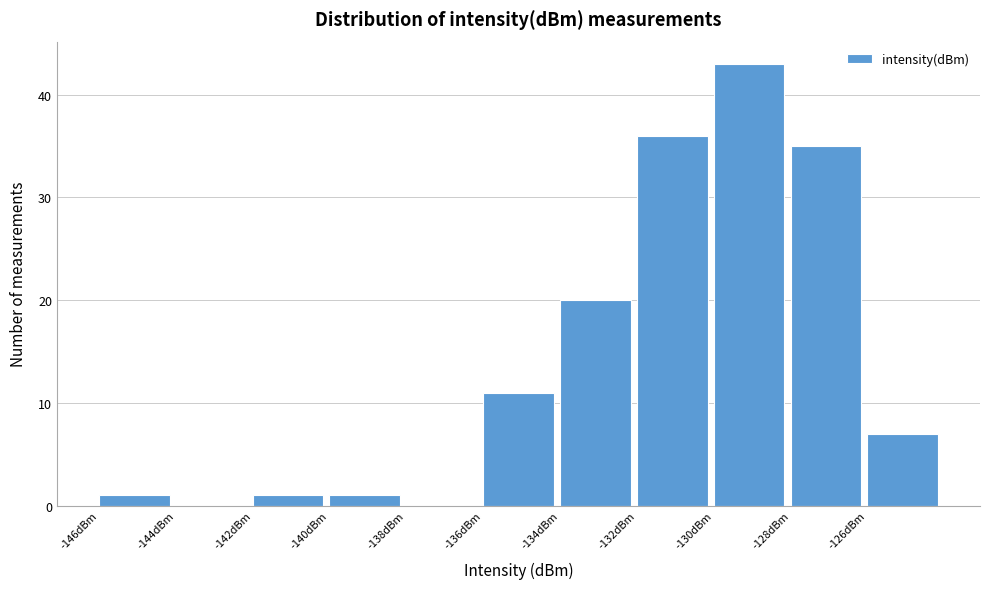

What is the height of the bar covering -140 to -138 on the x-axis? The values are not printed on the chart, so give them approximately, as read against the axis.

1